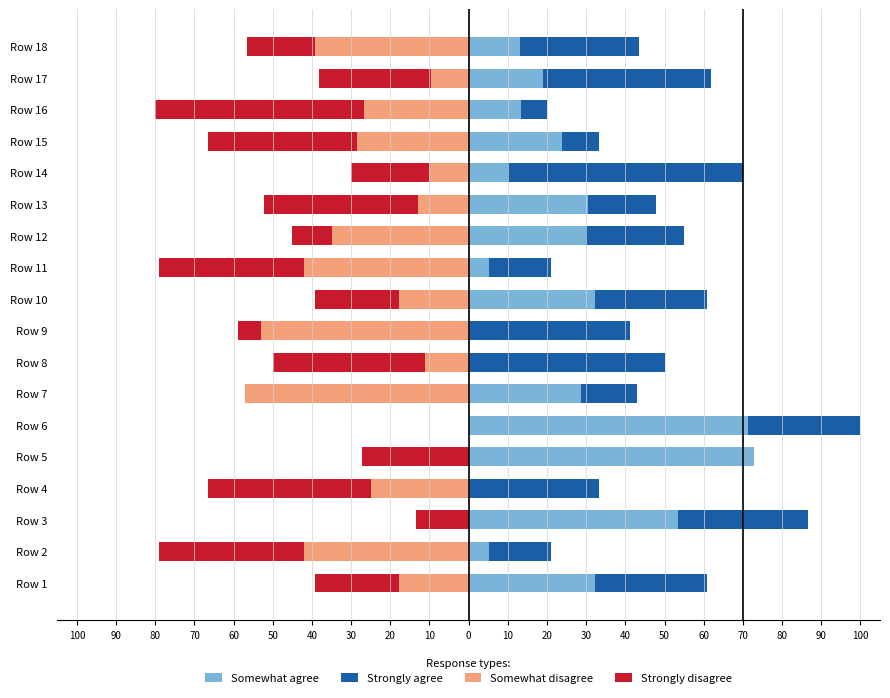

What is the average value of the Strongly disagree series?

-25.0